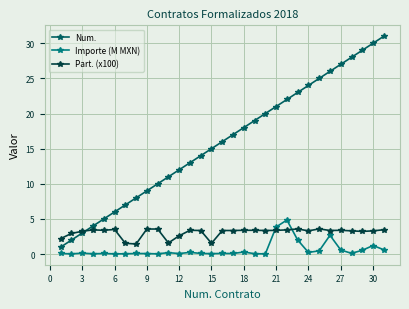

Which series has the largest total across all categories?

Num.